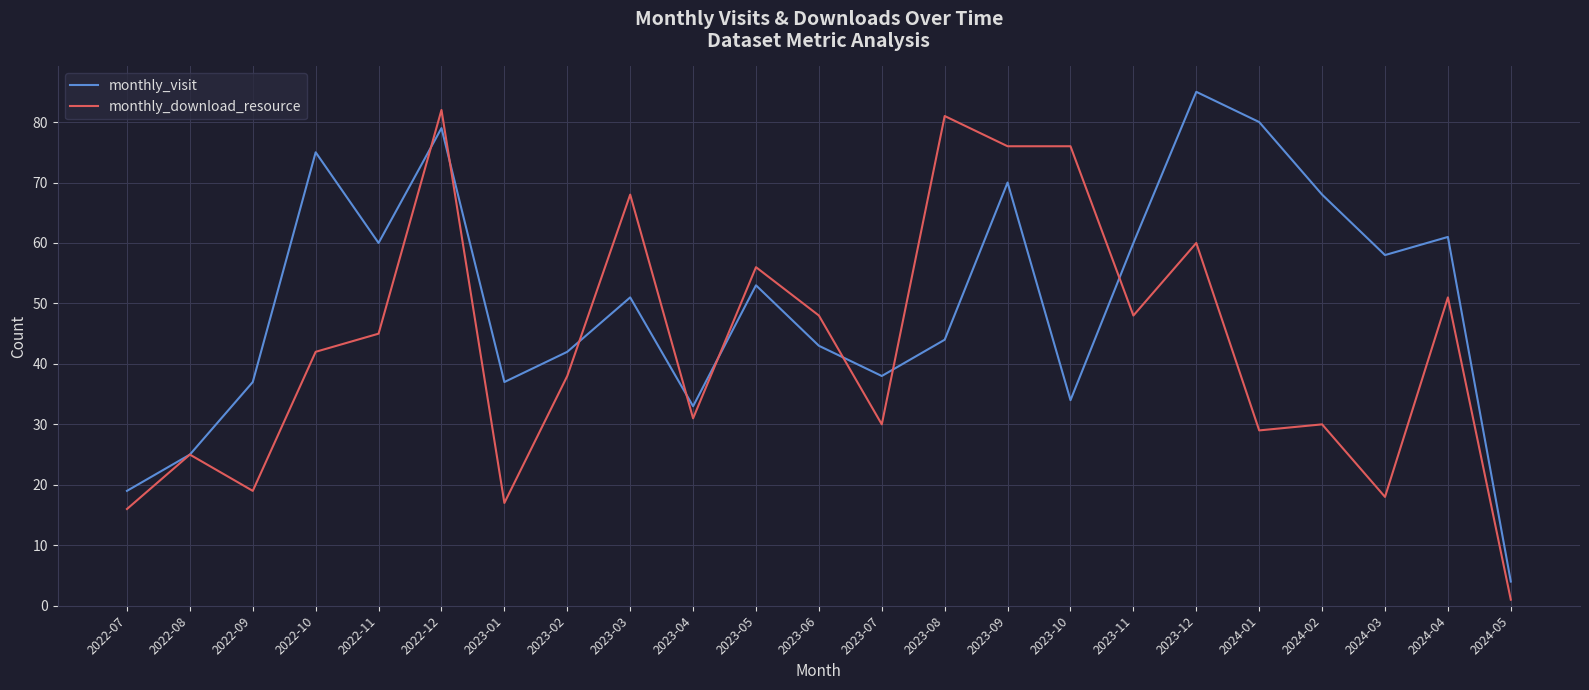

Which label corresponds to the smallest value in the chart?

2024-05